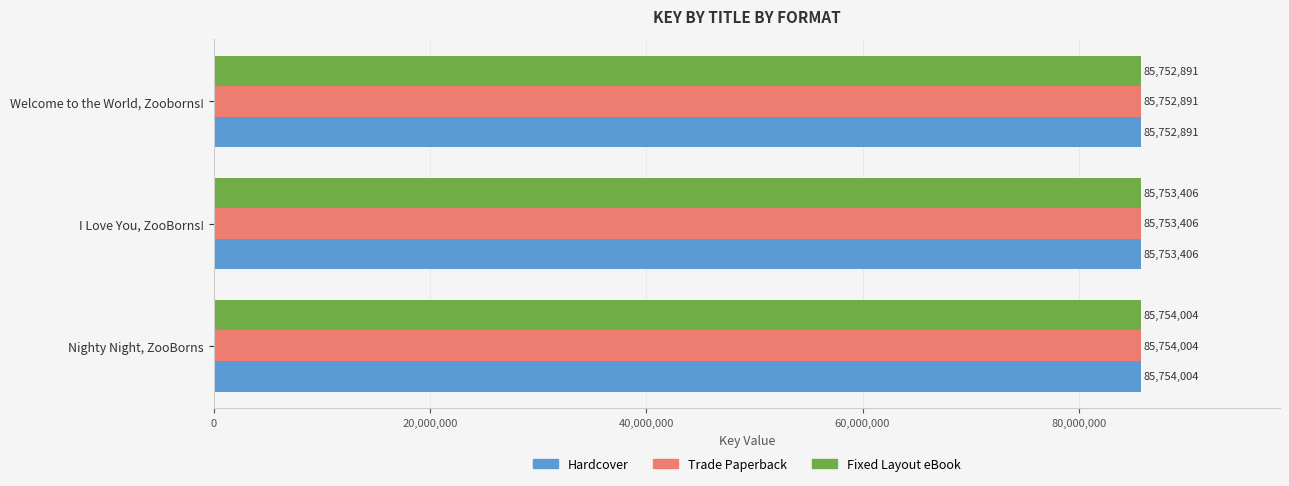

Where is Fixed Layout eBook nearest to the value 85753447?

I Love You, ZooBorns!